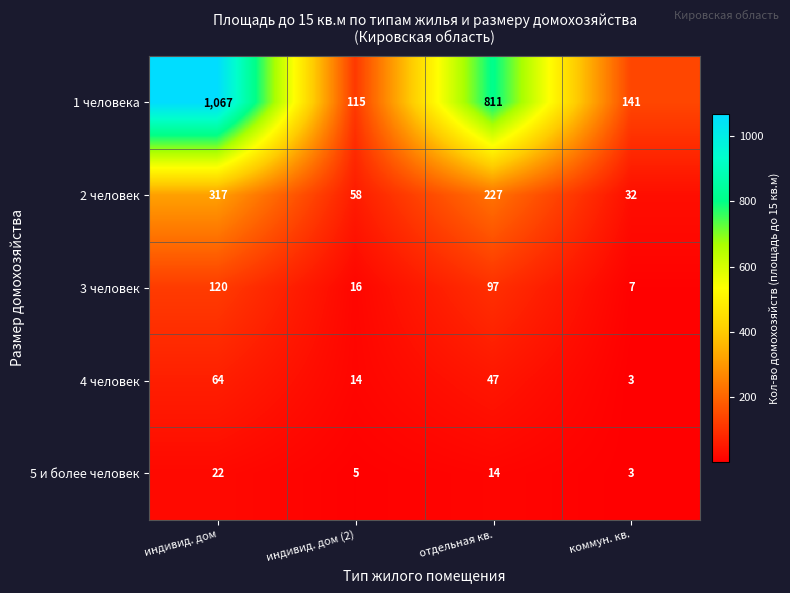

How many data points does each series have?

4